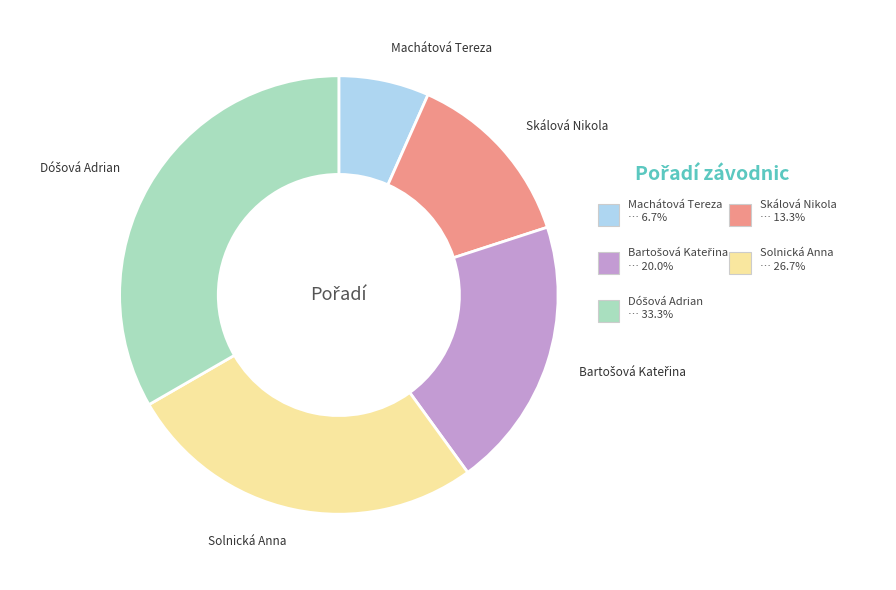

What portion of the pie excludes Solnická Anna?

73.3%